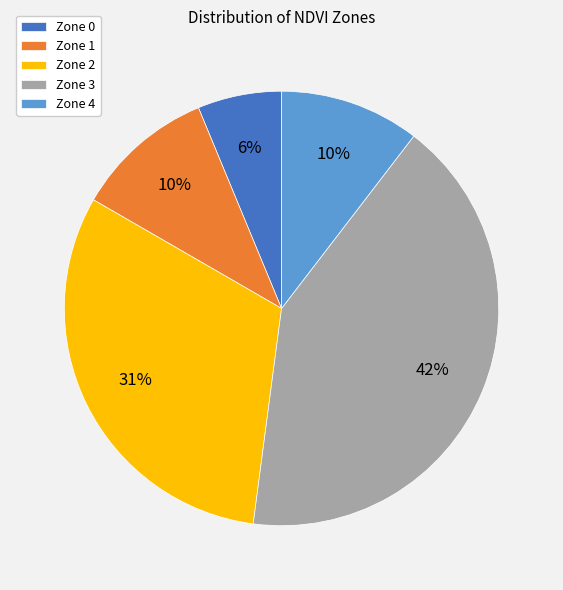

Combined, do Zone 3 and Zone 0 account for over 50%?

No